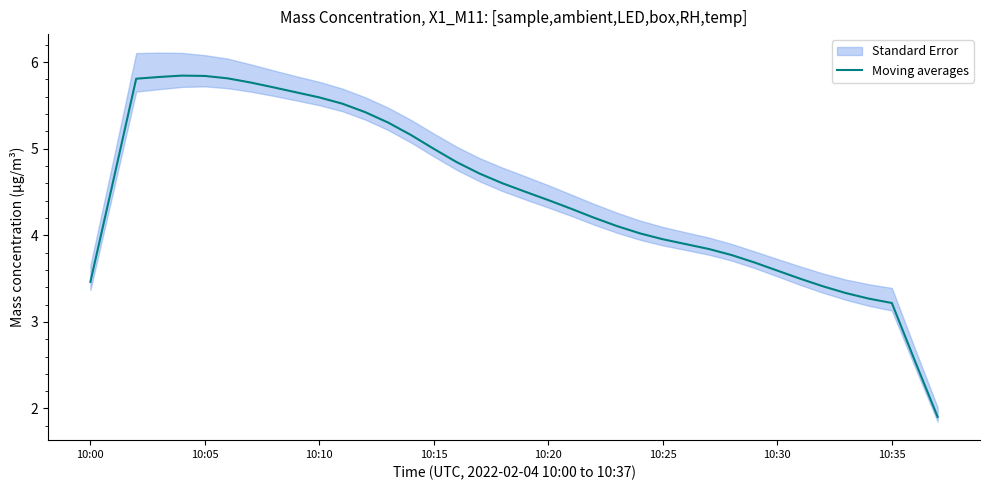

What is the value of the 27th point from the left?

3.9